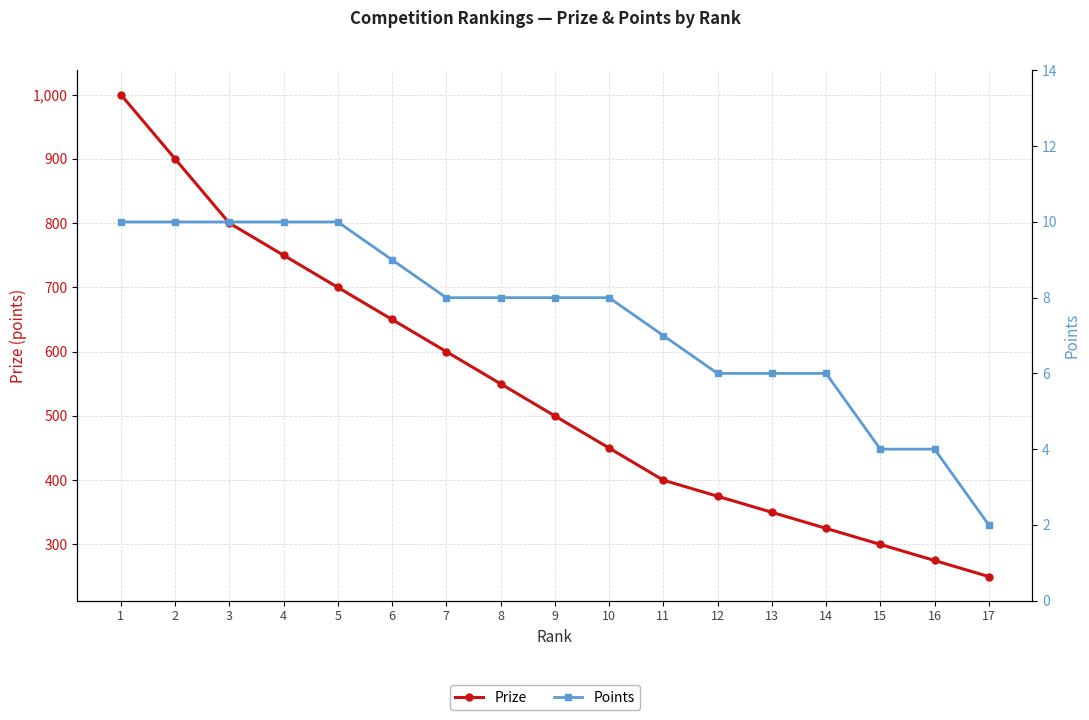

Which category has the highest value in the Prize series?

1